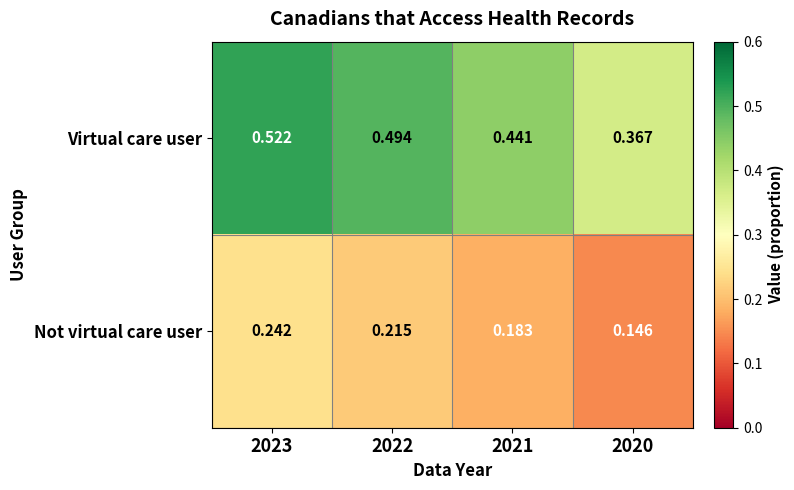

How many categories are shown in the chart?

4